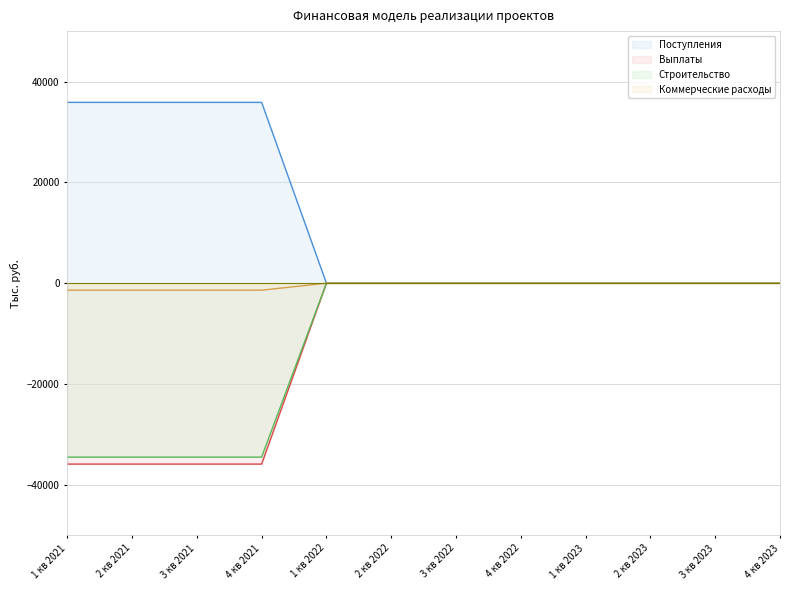

The value of Коммерческие расходы at 3 кв 2022 is 0.0. True or false?

True